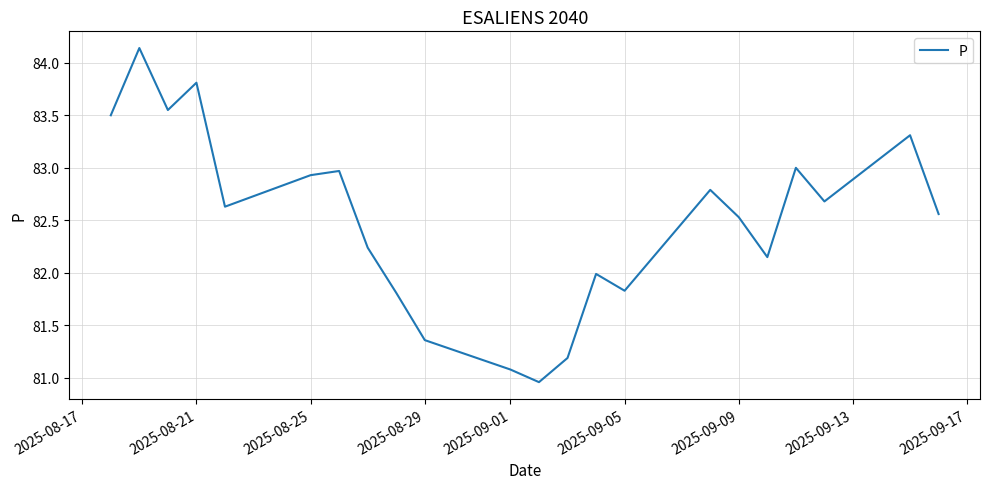

What is the difference between the maximum and minimum values?

3.2